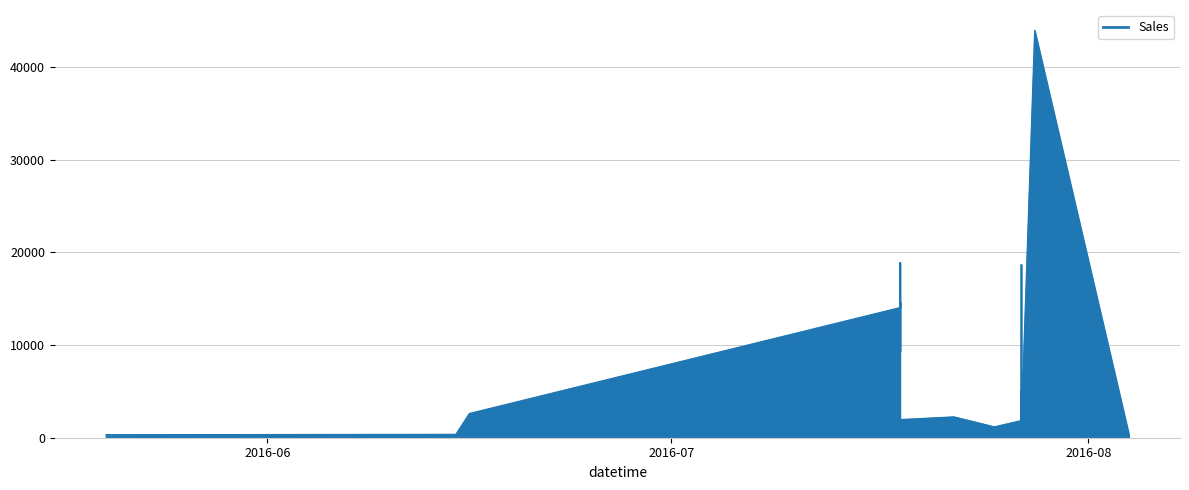

Is it true that the value at 2 is 1849.0?

True